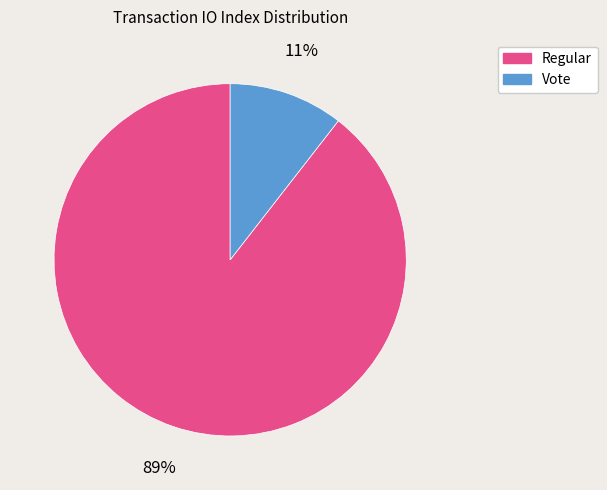

The Regular slice represents 99% of the pie. True or false?

False